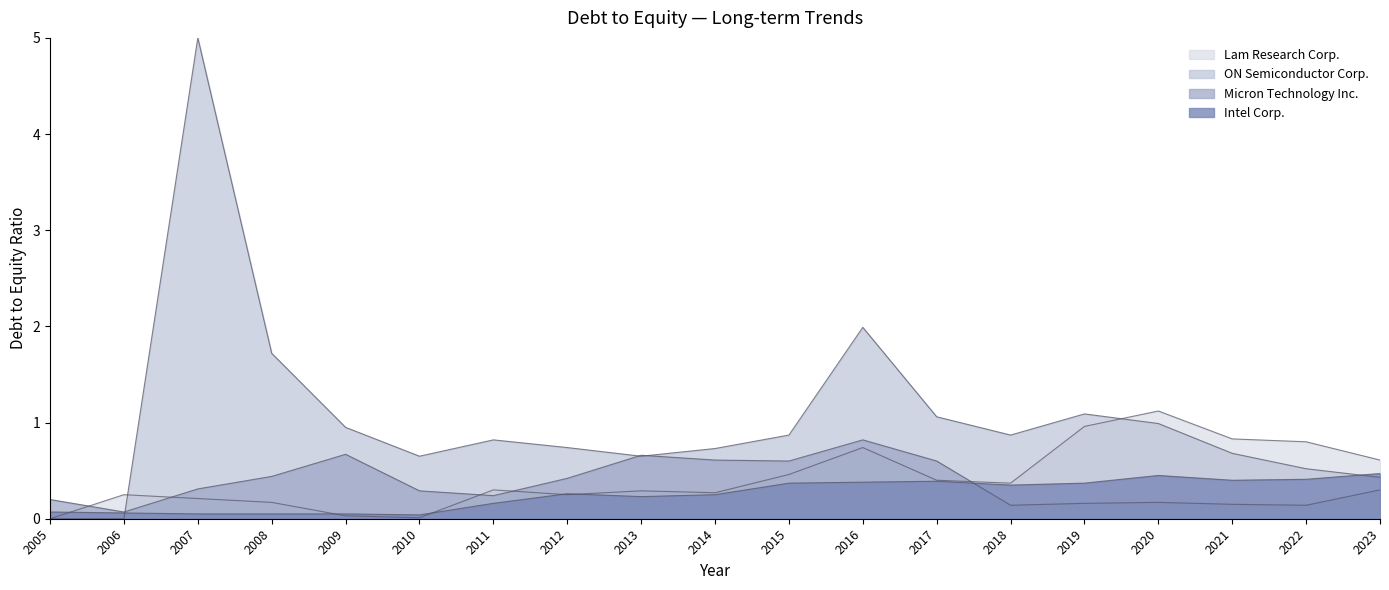

Which category has the lowest value across all series?

2005